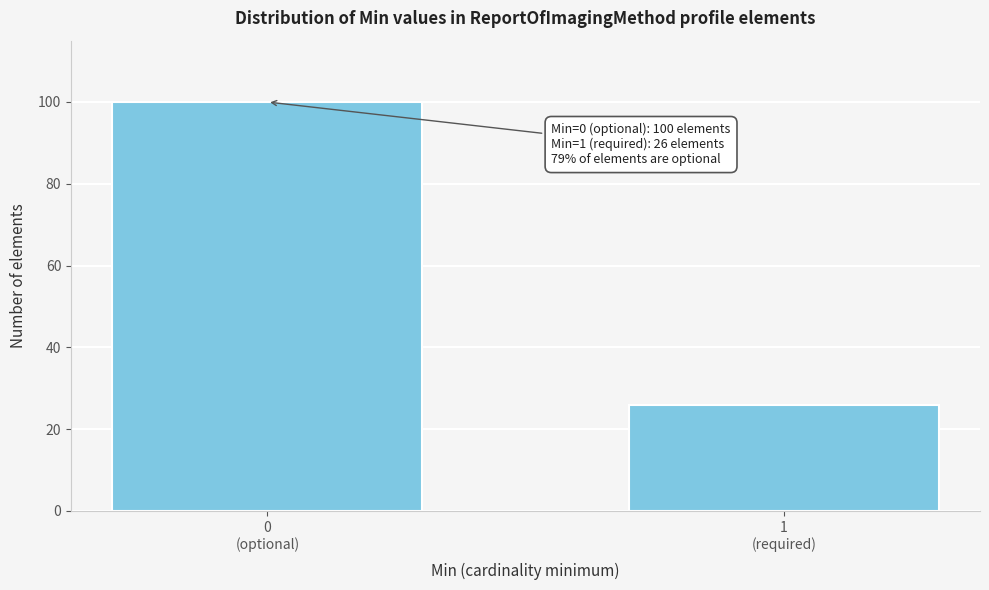

Reading left to right, transcribe all the data shown in this chart.

100	26